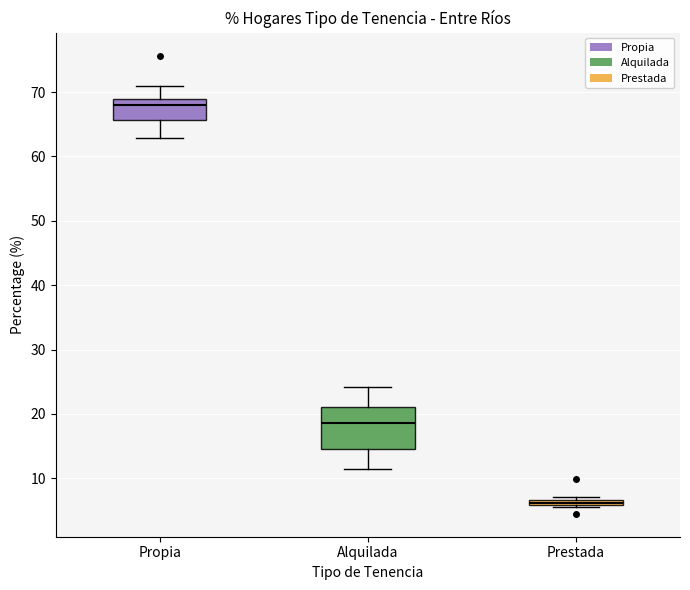

Which box is the tallest, from its lower edge to its upper edge?

Alquilada